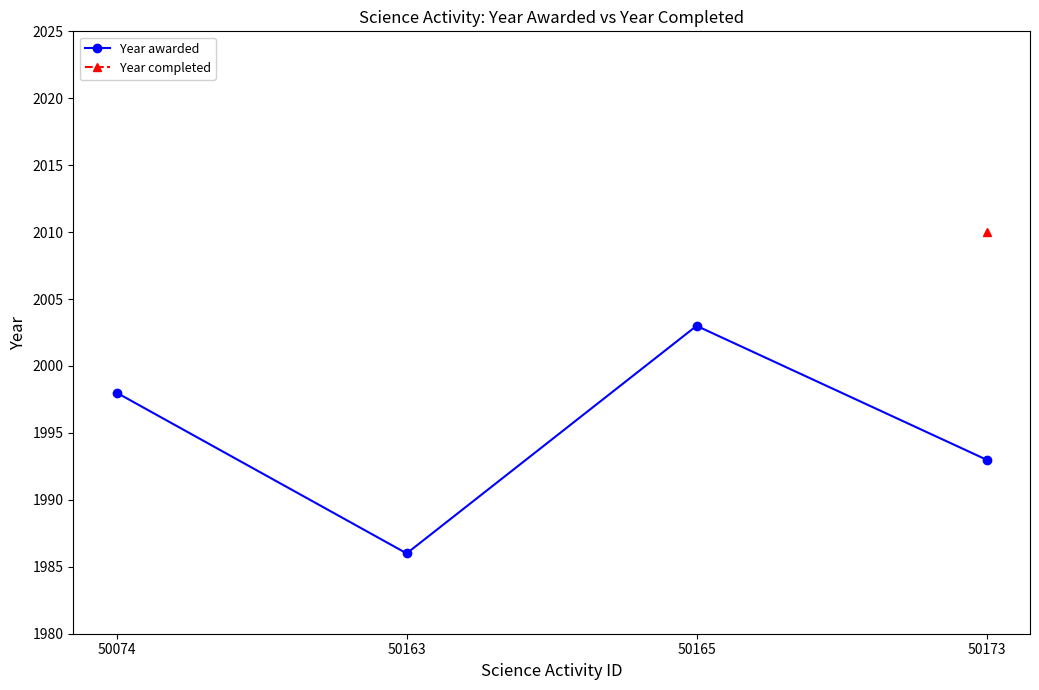

True or false: Year completed has more than 2 interior local peaks.

False